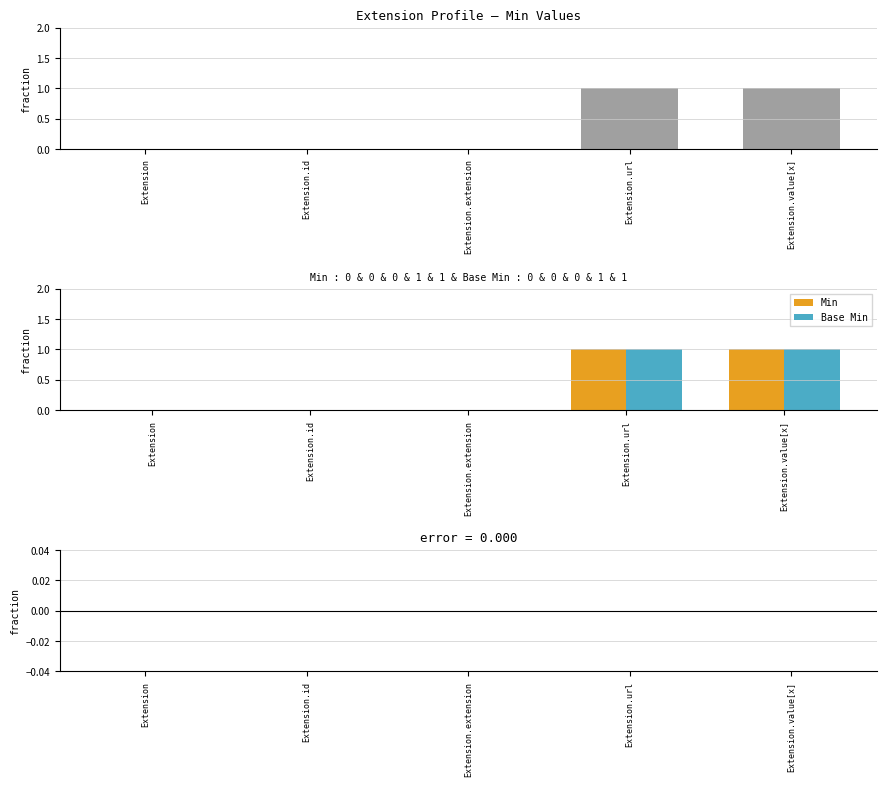

What is the label of the 2nd bar from the right?

Extension.url